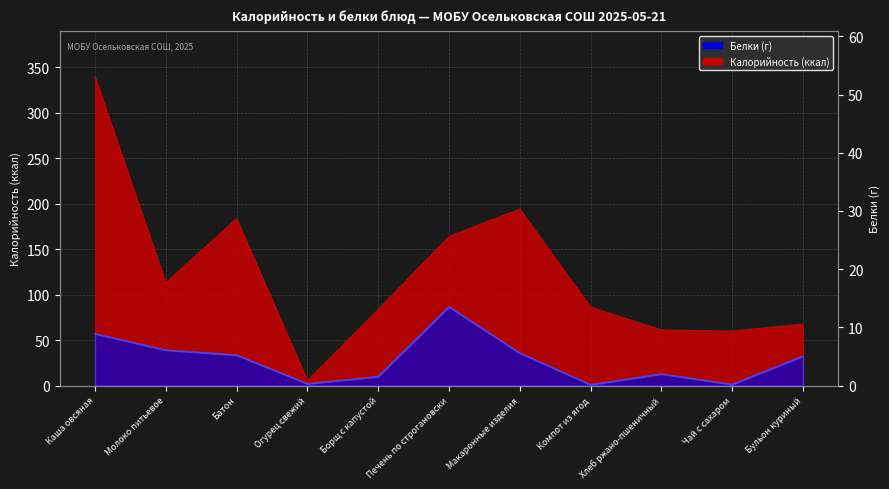

At which category does Калорийность reach its first local peak?

Батон